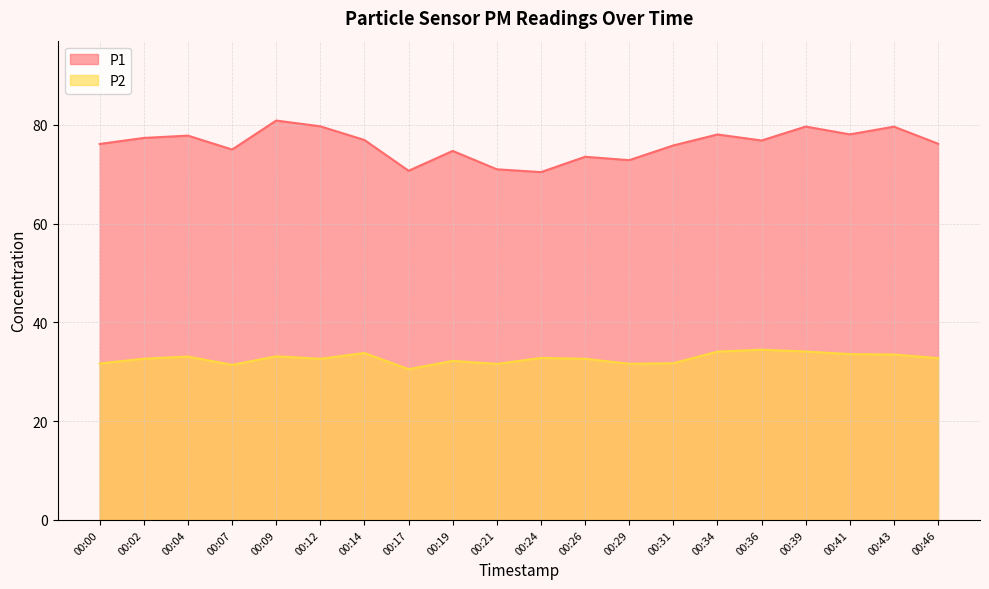

Between 00:12 and 00:29, which series saw the biggest shift?

P1